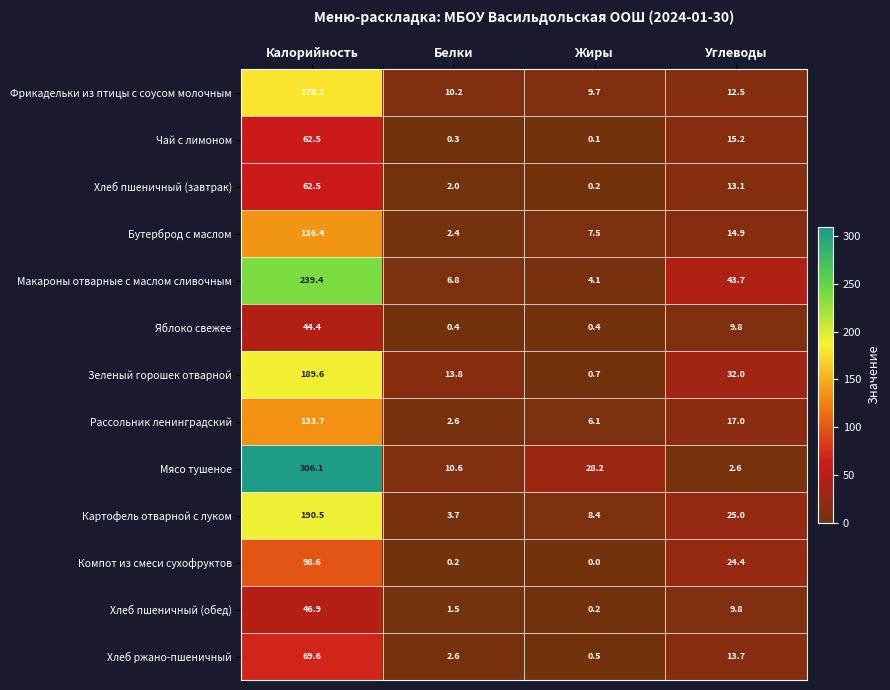

At which label is Макароны отварные с маслом сливочным closest to 121?

Углеводы